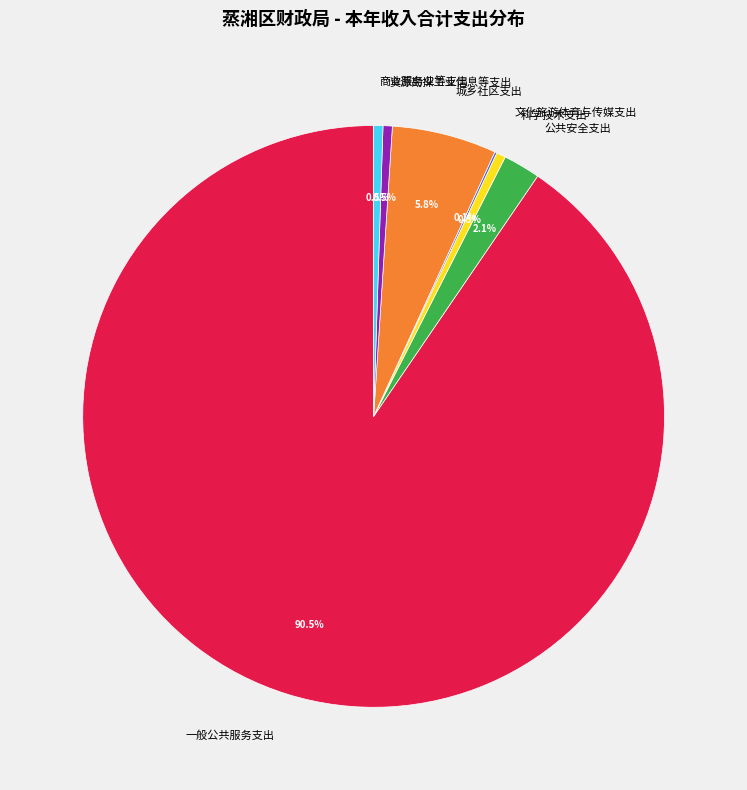

Which slice is the largest?

一般公共服务支出